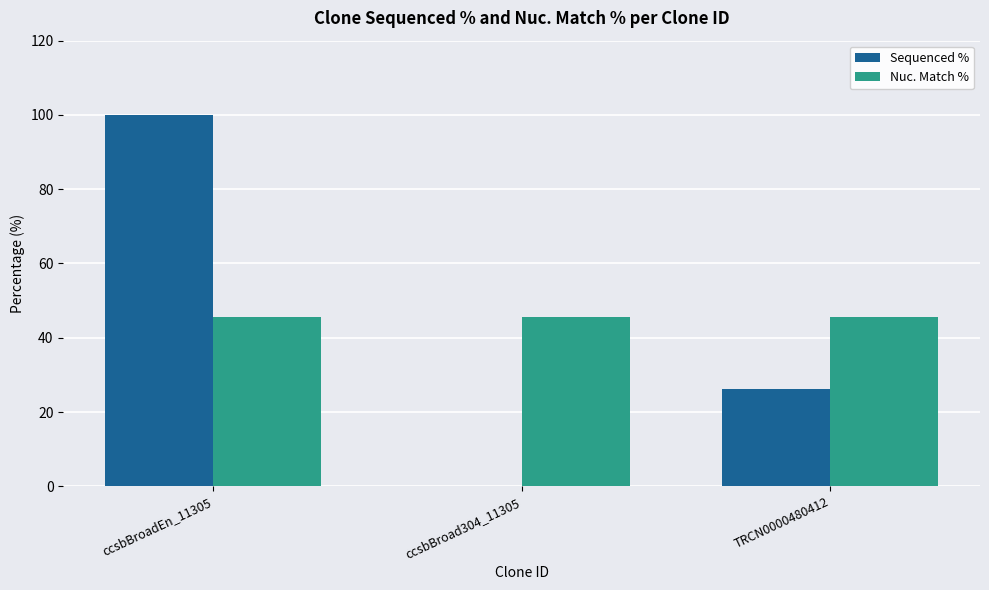

Between ccsbBroadEn_11305 and ccsbBroad304_11305, which series saw the biggest shift?

Sequenced %